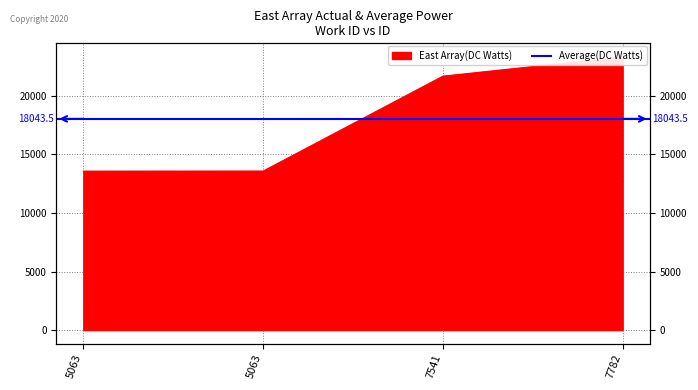

How many lines are shown in the chart?

1